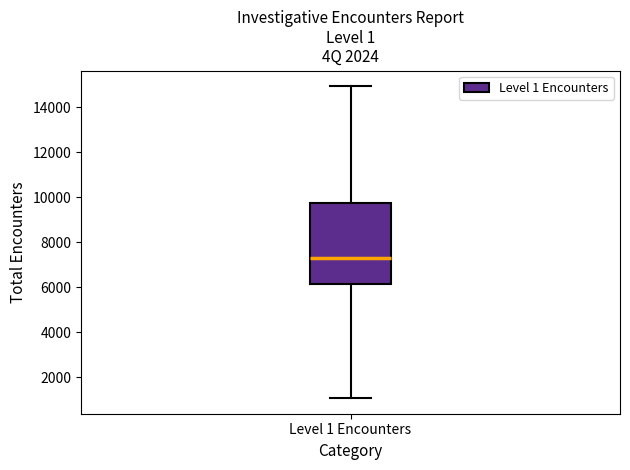

Where is the upper edge of the box for Level 1 Encounters on the y-axis? The values are not printed on the chart, so give them approximately, as read against the axis.

9800